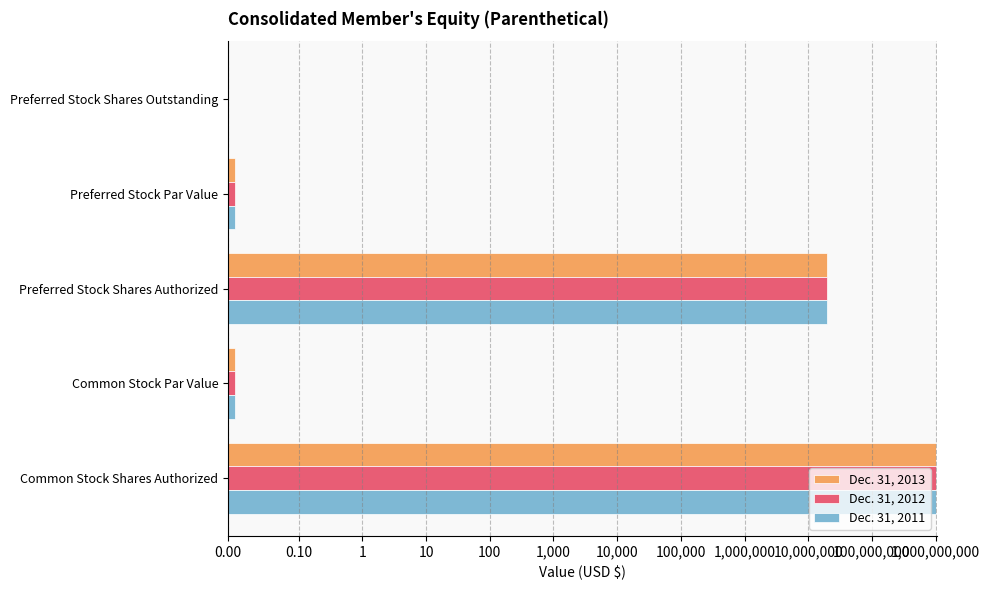

At how many categories does at least one series exceed 651065086?

1